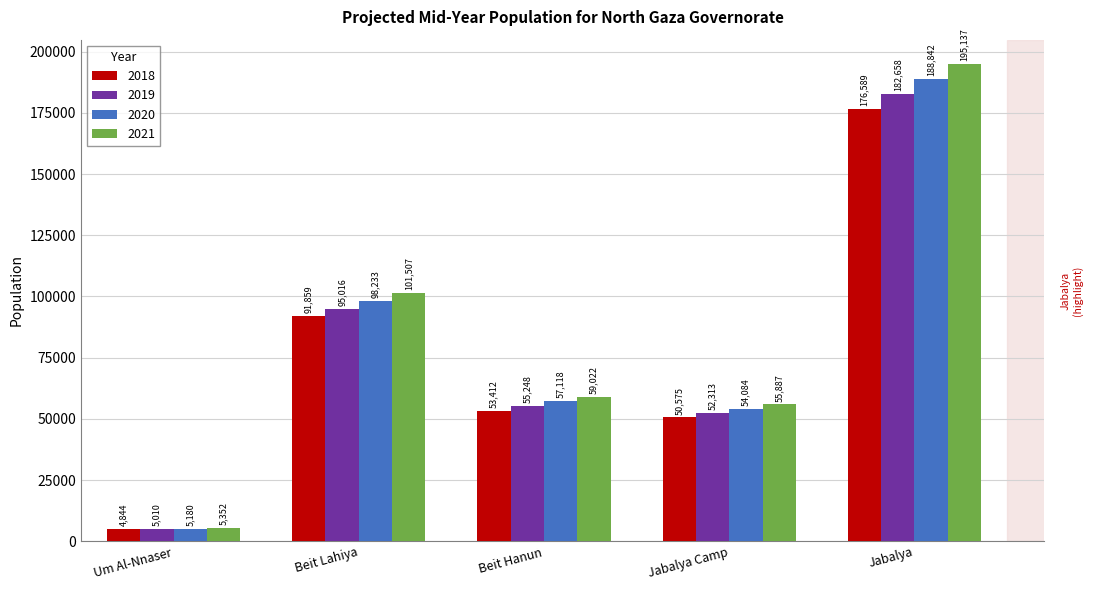

What is the difference between the 2020 values at Beit Hanun and Jabalya Camp?

3034.3